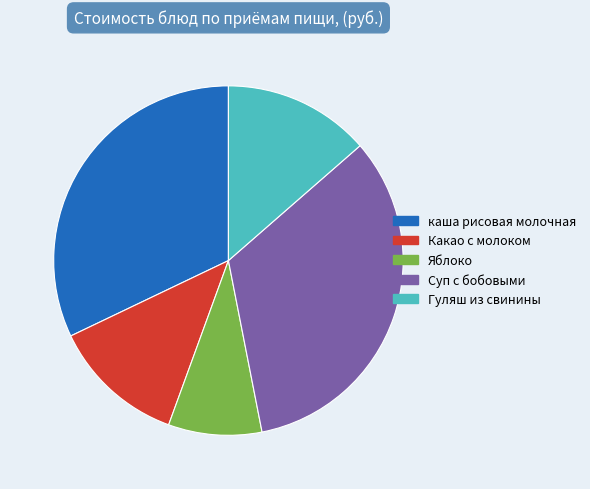

Does any single category account for the majority?

No